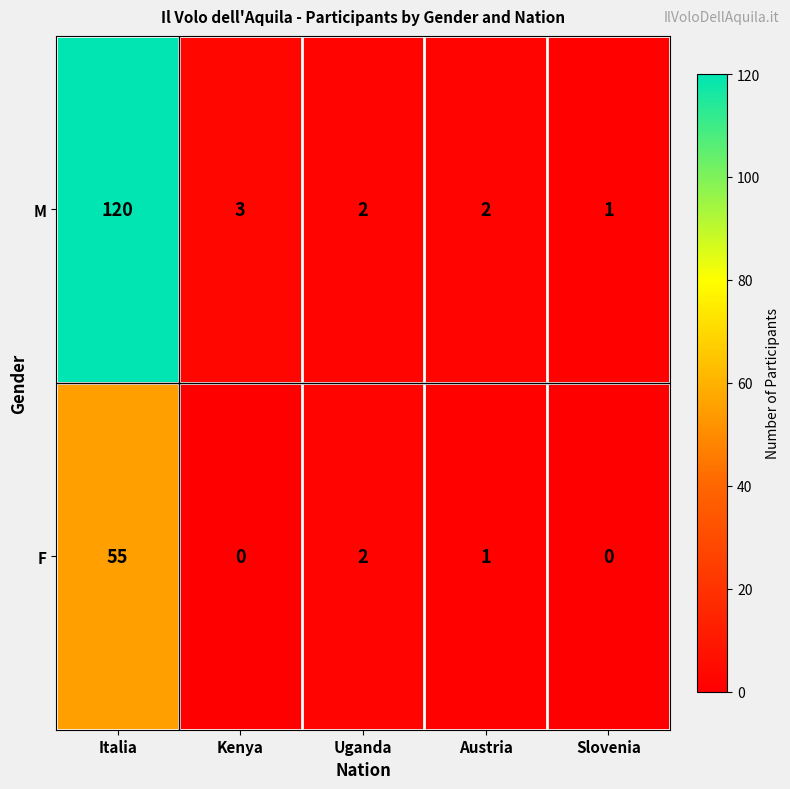

Reading left to right, extract all data points from this chart.

M: 120	3	2	2	1
F: 55	0	2	1	0